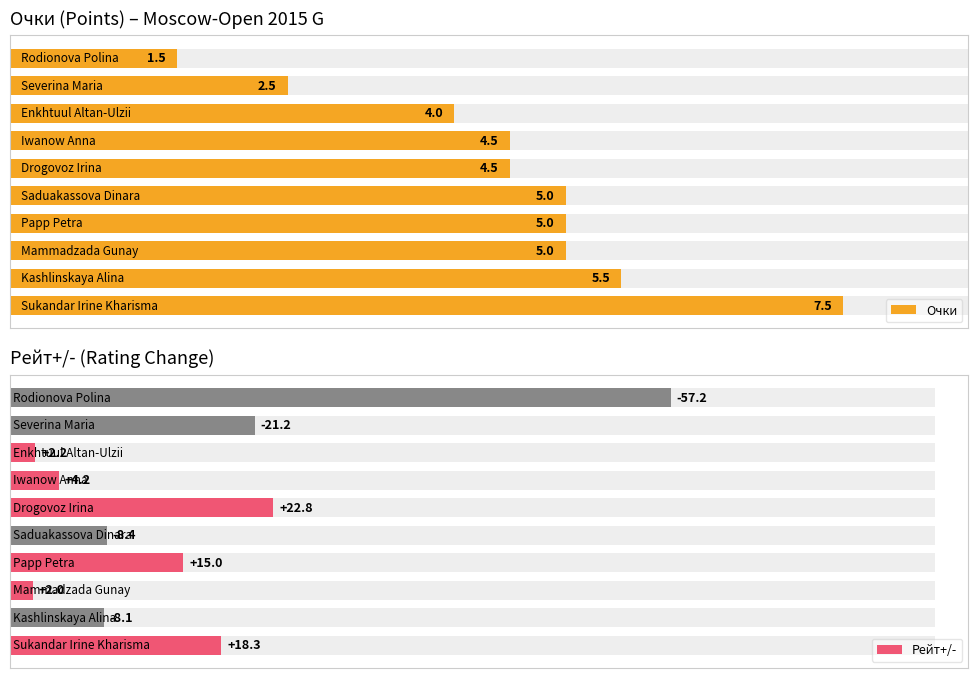

The Рейт+/- series shows 3.9 at 7. True or false?

False